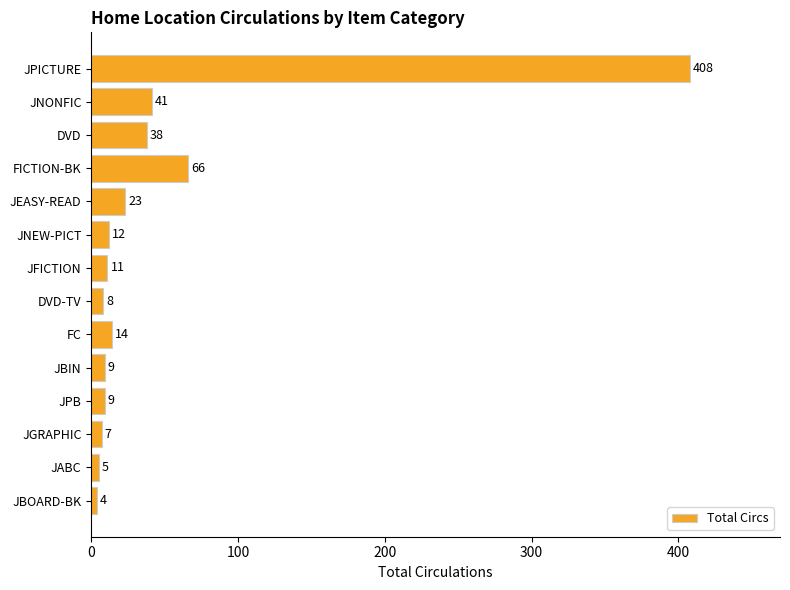

True or false: the data shows 4 at JBOARD-BK.

True